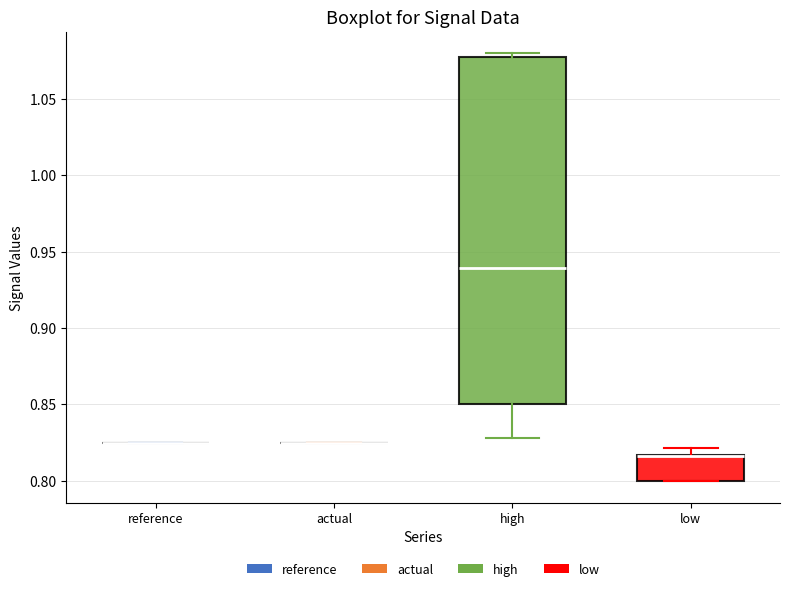

Where is the upper edge of the box for low on the y-axis? The values are not printed on the chart, so give them approximately, as read against the axis.

0.815